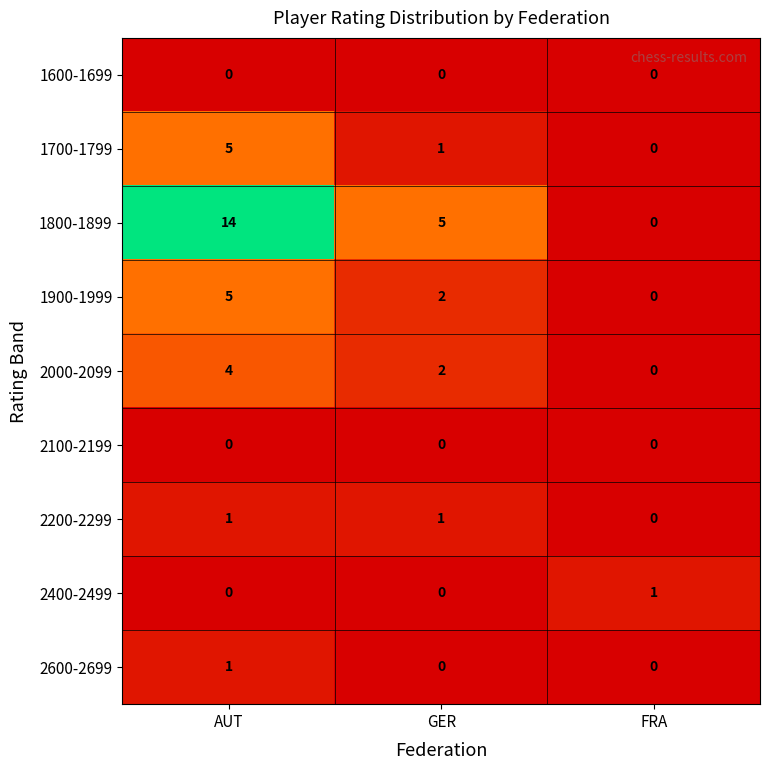

The 2000-2099 series shows 1 at AUT. True or false?

False